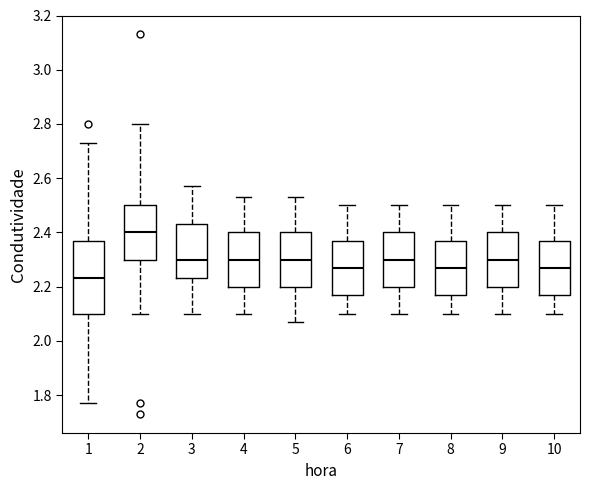

Reading left to right, read every box against the y-axis: the position of its median line, the range the box covers, and the ends of its whiskers. The values are not printed on the chart, so give them approximately, as read against the axis.

1: median 2.24, box 2.10 to 2.38, whiskers 1.78 to 2.74
2: median 2.40, box 2.30 to 2.50, whiskers 2.10 to 2.80
3: median 2.30, box 2.24 to 2.44, whiskers 2.10 to 2.58
4: median 2.30, box 2.20 to 2.40, whiskers 2.10 to 2.54
5: median 2.30, box 2.20 to 2.40, whiskers 2.08 to 2.54
6: median 2.28, box 2.18 to 2.38, whiskers 2.10 to 2.50
7: median 2.30, box 2.20 to 2.40, whiskers 2.10 to 2.50
8: median 2.28, box 2.18 to 2.38, whiskers 2.10 to 2.50
9: median 2.30, box 2.20 to 2.40, whiskers 2.10 to 2.50
10: median 2.28, box 2.18 to 2.38, whiskers 2.10 to 2.50